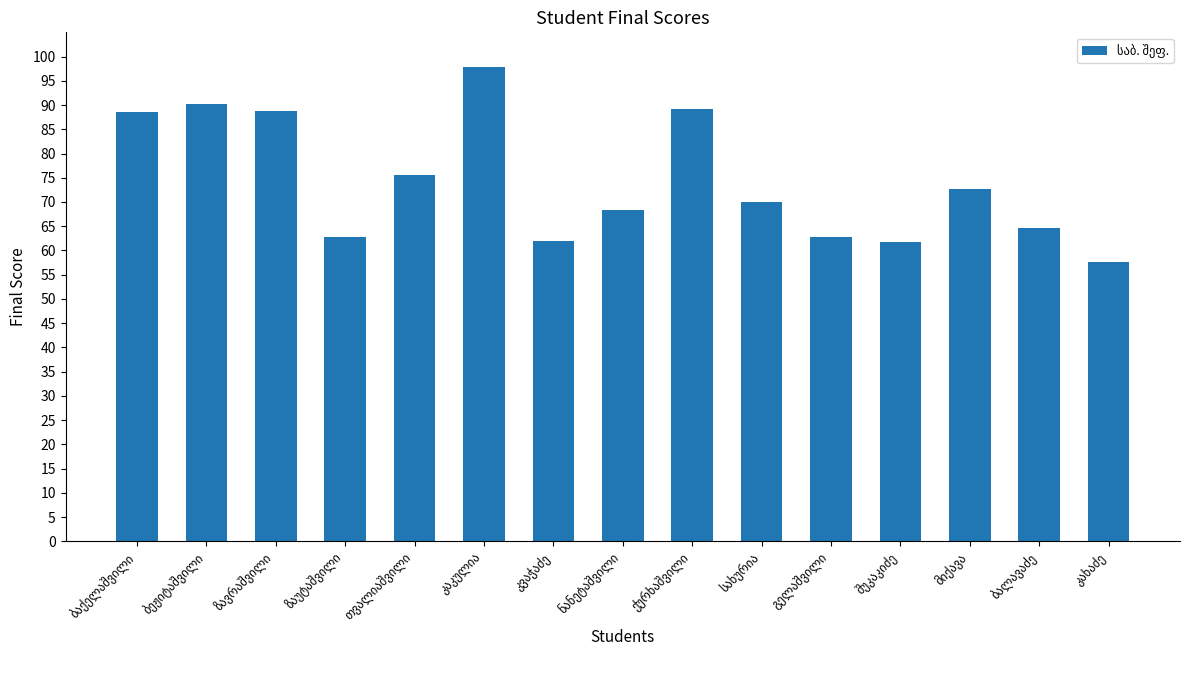

What is the value of the 11th bar from the left?

62.9